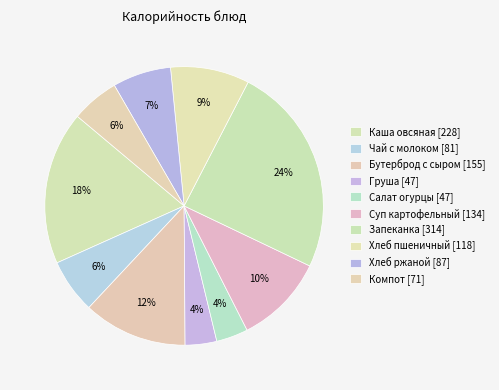

Rank the categories by value from highest to lowest.

Запеканка картофельная с мясом, Каша из овсяных хлопьев, Бутерброд с сыром, Суп картофельный с крупой, Хлеб пшеничный, Хлеб ржаной, Чай с молоком, Компот из черной смородины, Салат из соленых огурцов, Плоды свежие (груша)